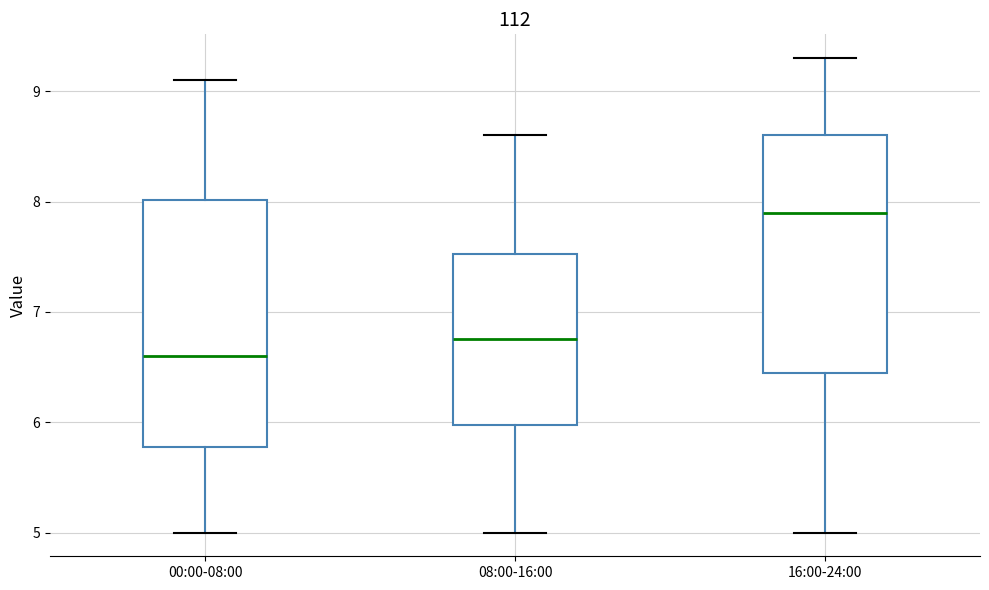

Which box has the lowest median line?

00:00-08:00